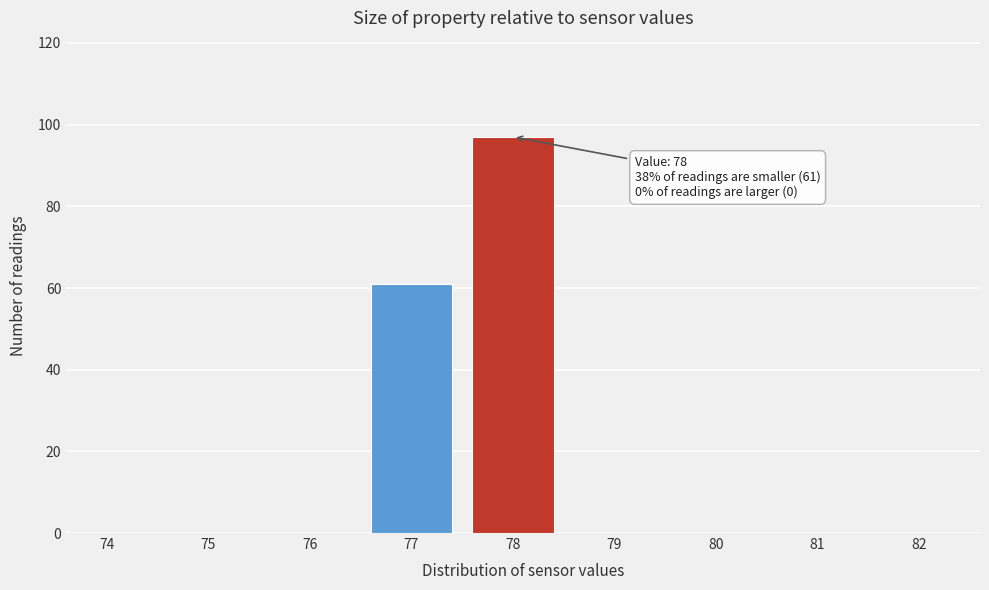

Reading left to right, what are all the values shown in this chart?

74=0	75=0	76=0	77=61	78=97	79=0	80=0	81=0	82=0